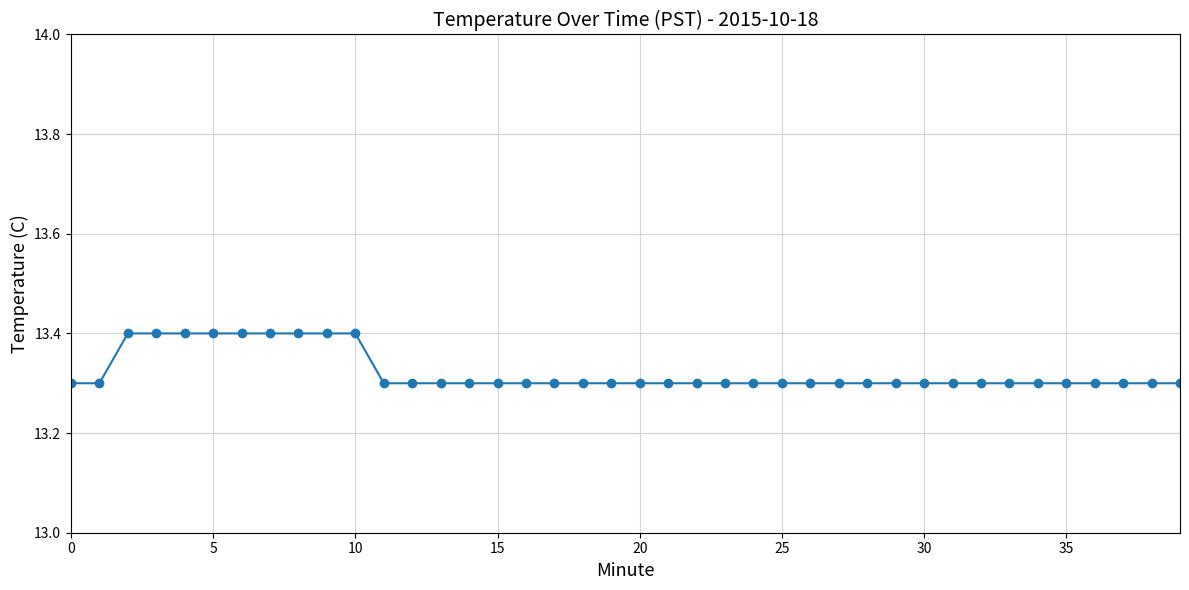

What is the minimum value shown in the chart?

13.3